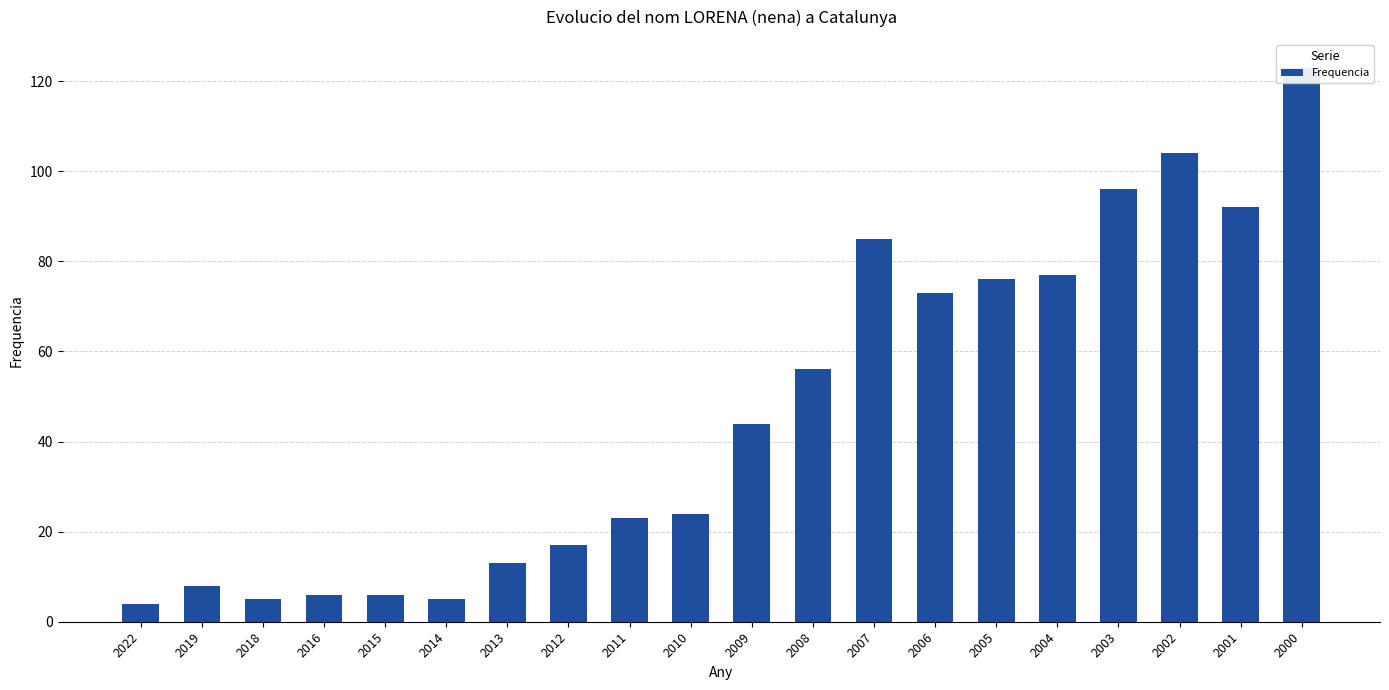

List the labels in order of value, smallest first.

2022, 2018, 2014, 2016, 2015, 2019, 2013, 2012, 2011, 2010, 2009, 2008, 2006, 2005, 2004, 2007, 2001, 2003, 2002, 2000